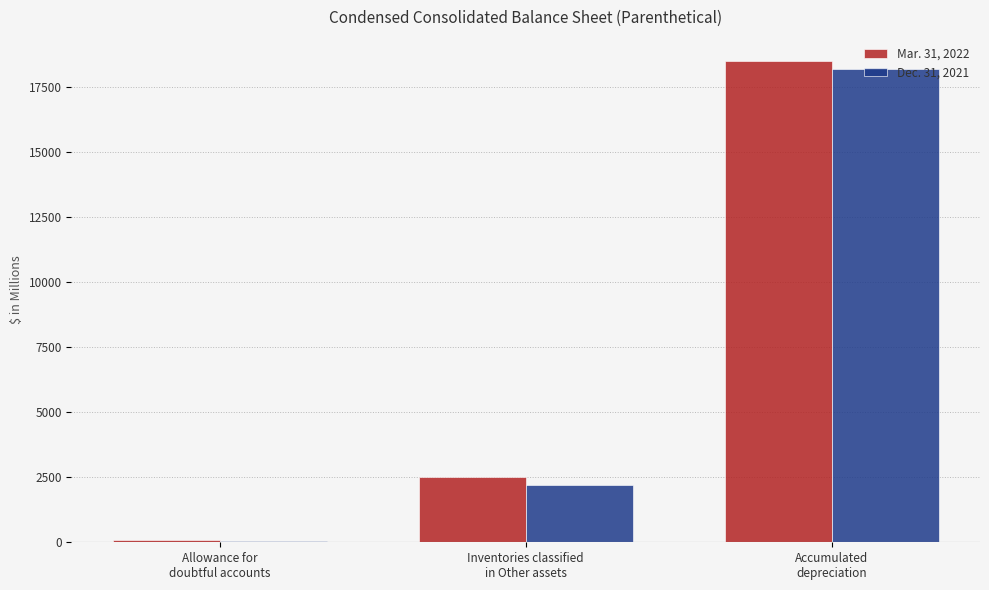

What is the label of the 3rd bar from the right?

Allowance for
doubtful accounts